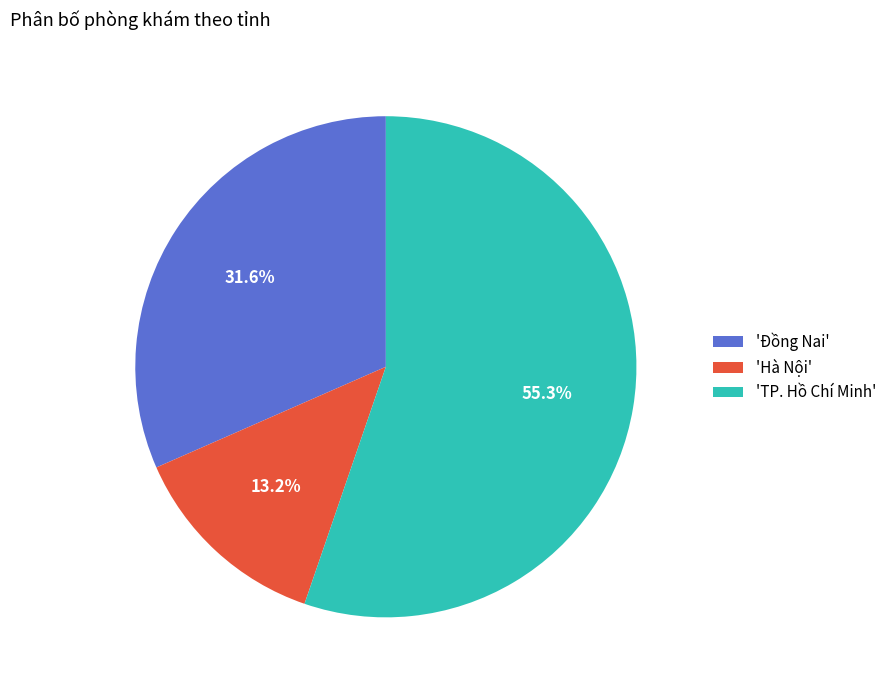

What is the ratio of the value at 'Hà Nội' to the value at 'Đồng Nai'?

0.4